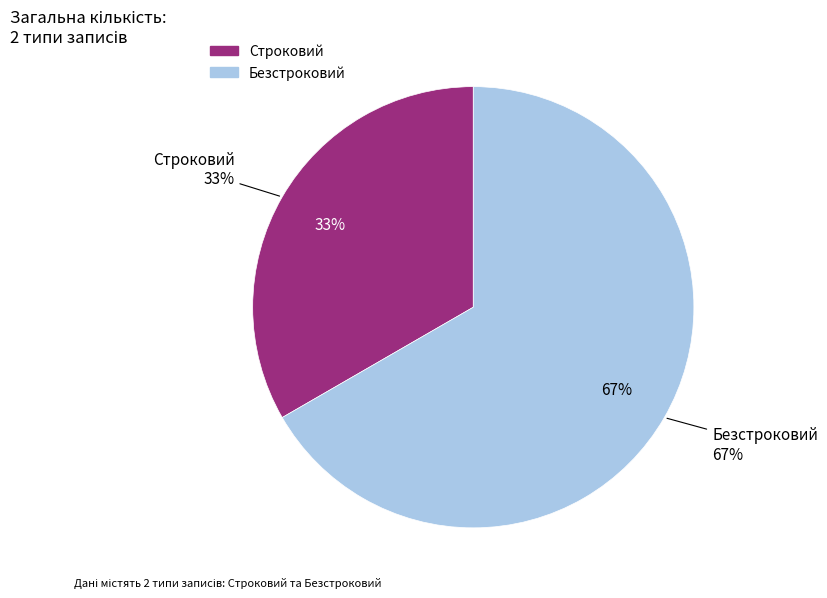

Is Безстроковий the majority of the pie?

Yes